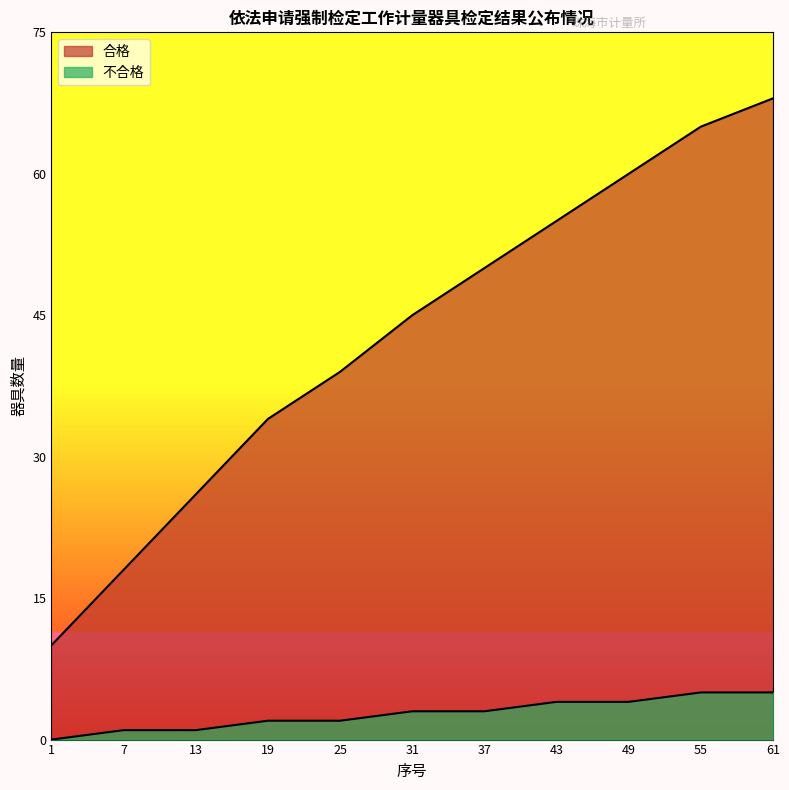

At which category is the sum across all series the highest?

61